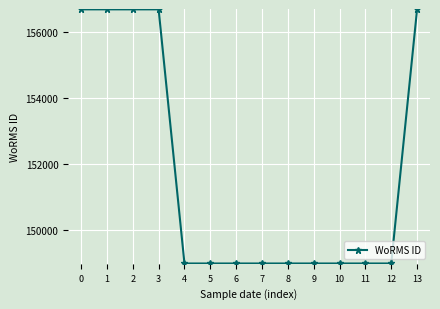

How many values exceed 148980?

5